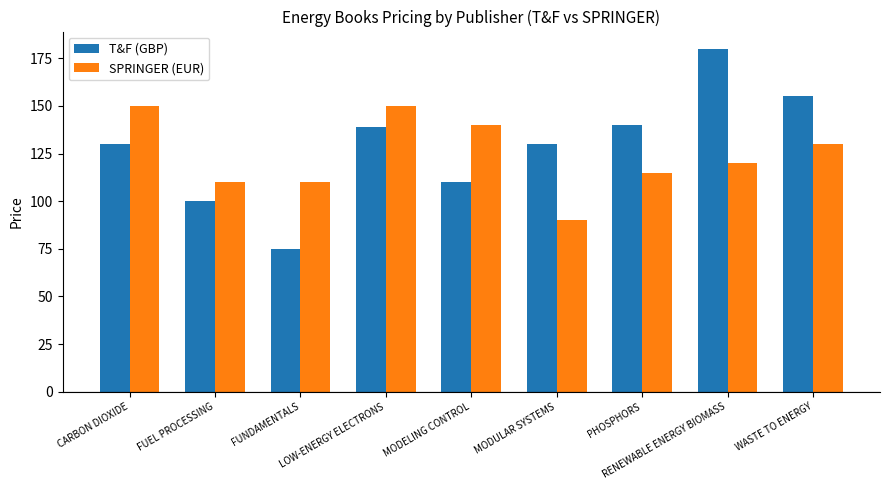

What is the difference between the highest and lowest values at FUNDAMENTALS?

35.0